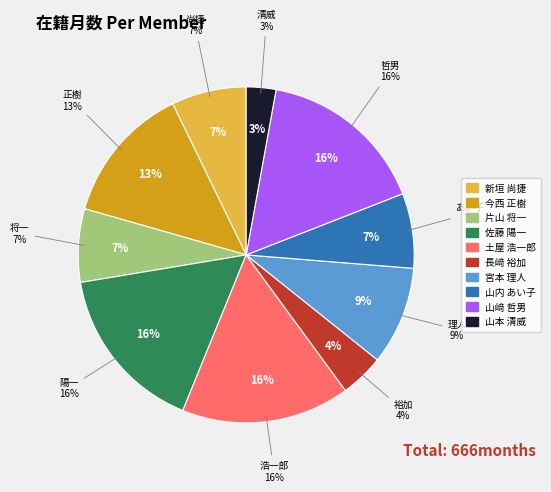

Rank the categories by value from lowest to highest.

山本 清威, 長﨑 裕加, 片山 将一, 新垣 尚捷, 山内 あい子, 宮本 理人, 今西 正樹, 佐藤 陽一, 土屋 浩一郎, 山﨑 哲男